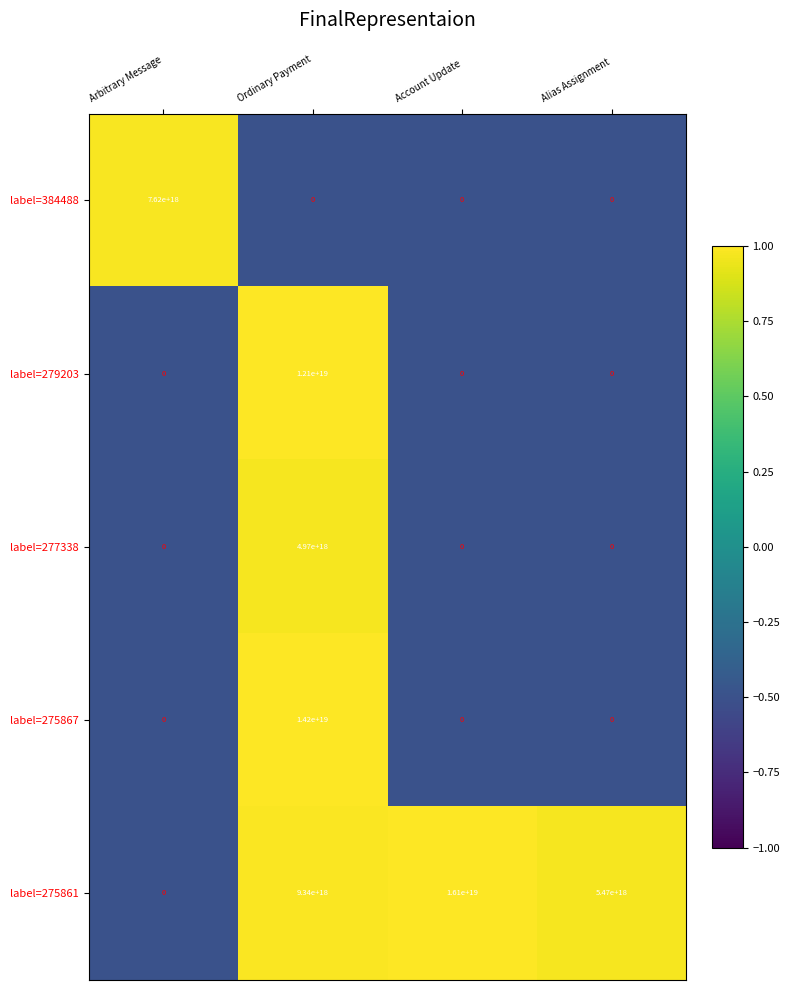

Which series has the largest total across all categories?

label=275861